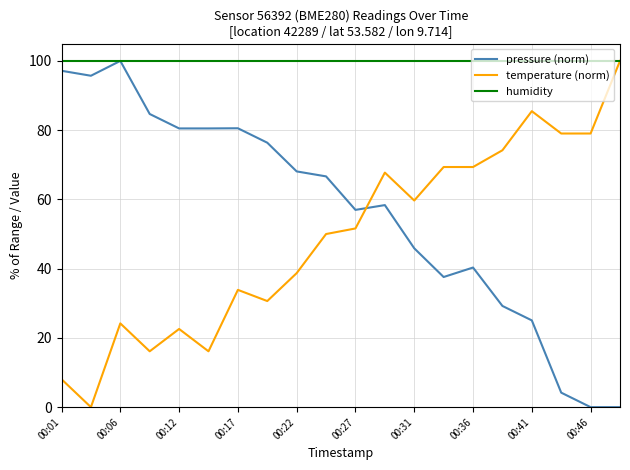

What is the maximum value shown in the chart?

100.0